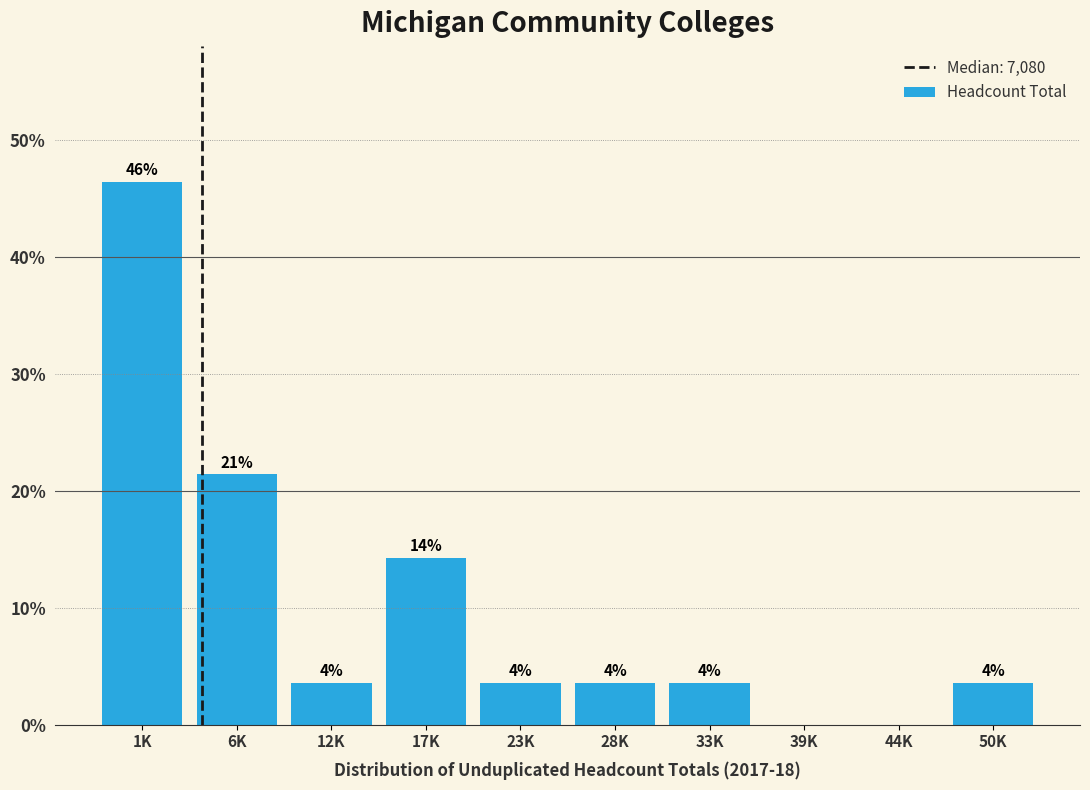

Are the bars horizontal?

No